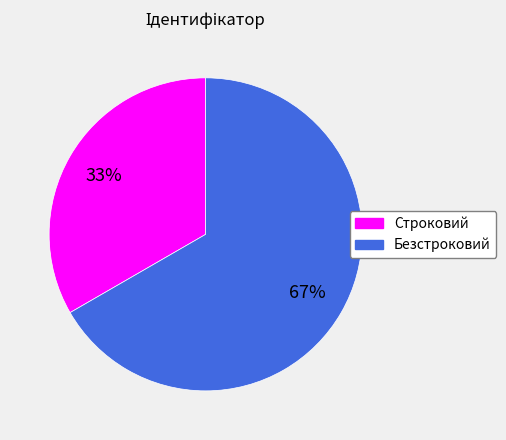

To the nearest percent, what is the combined percentage of Безстроковий and Строковий?

100%